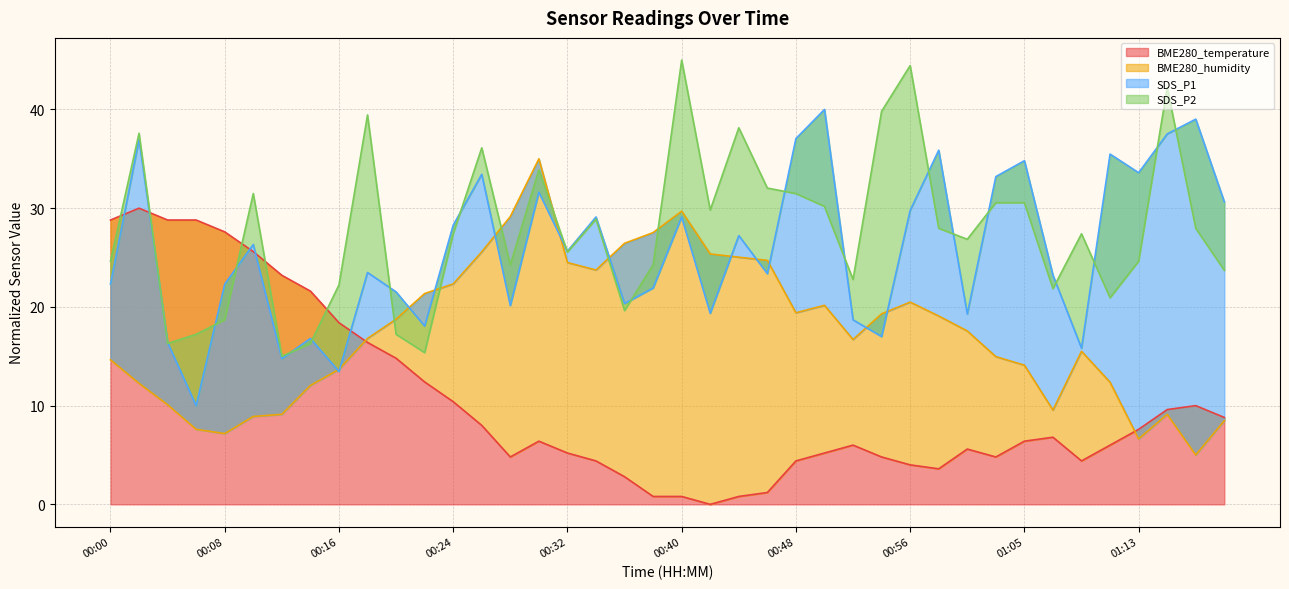

What is the minimum value for BME280_humidity?

5.0